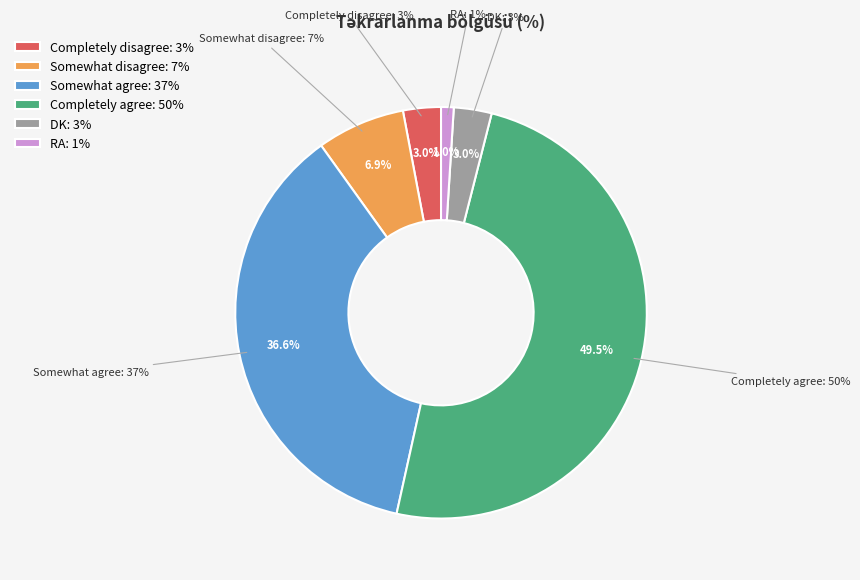

How many segments does this pie chart have?

6